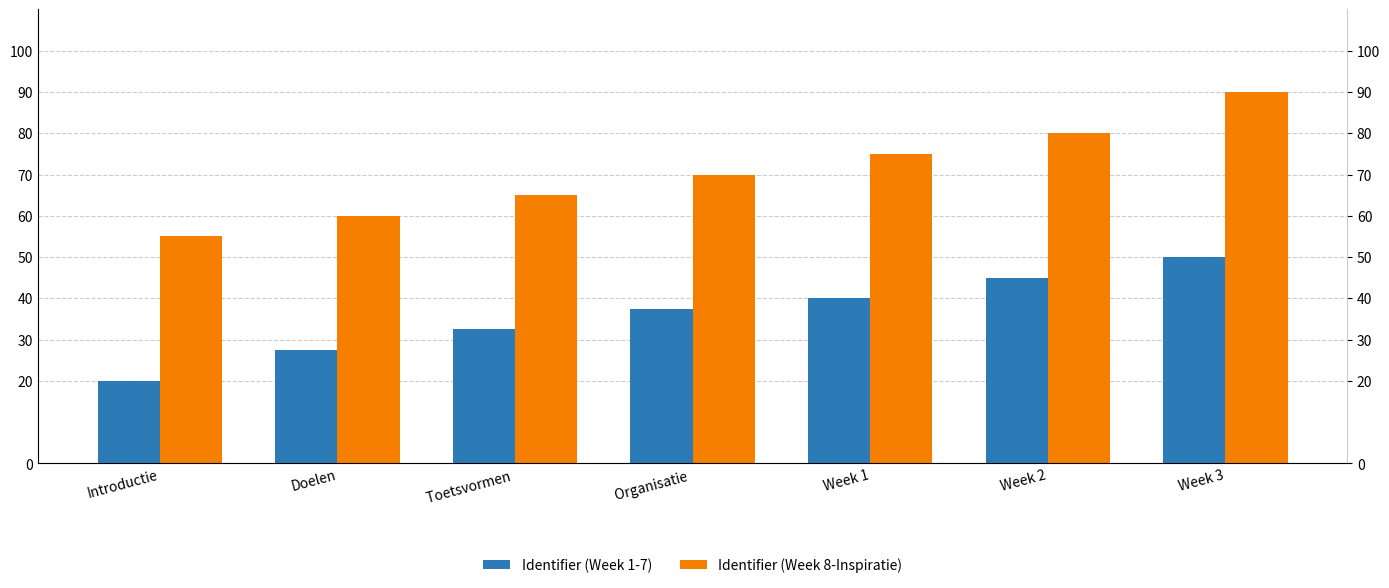

Reading right to left, what are all the values shown in this chart?

Identifier (Week 1-7): 50.0	45.0	40.0	37.5	32.5	27.5	20.0
Identifier (Week 8-Inspiratie): 90.0	80.0	75.0	70.0	65.0	60.0	55.0